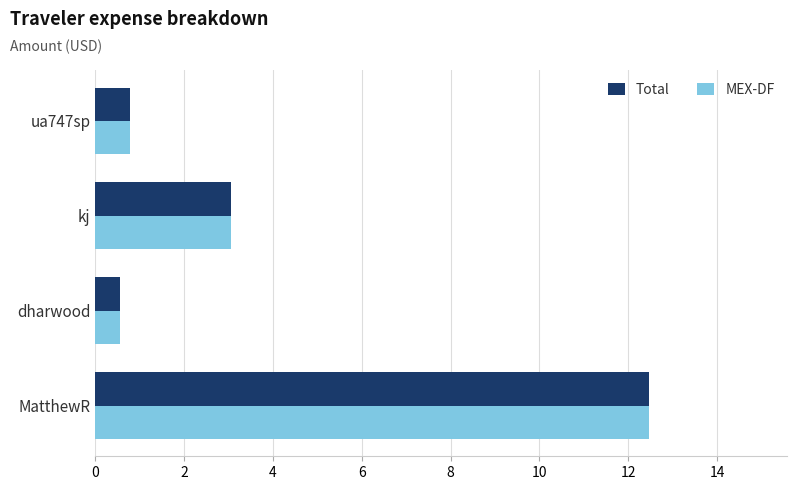

Is it true that MEX-DF equals 3.1 at kj?

True